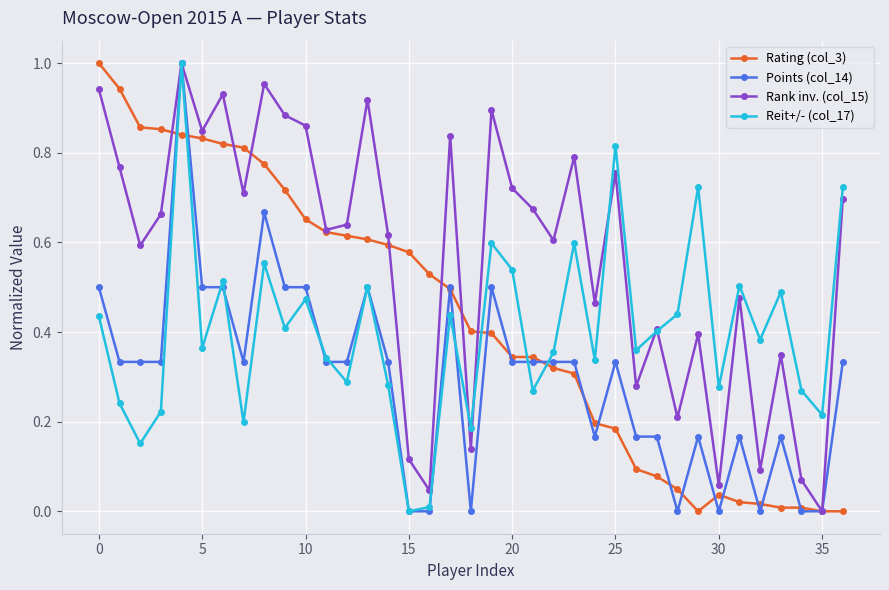

In Reit+/- (col_17), how many points are higher than both neighbors (excluding endpoints)?

12